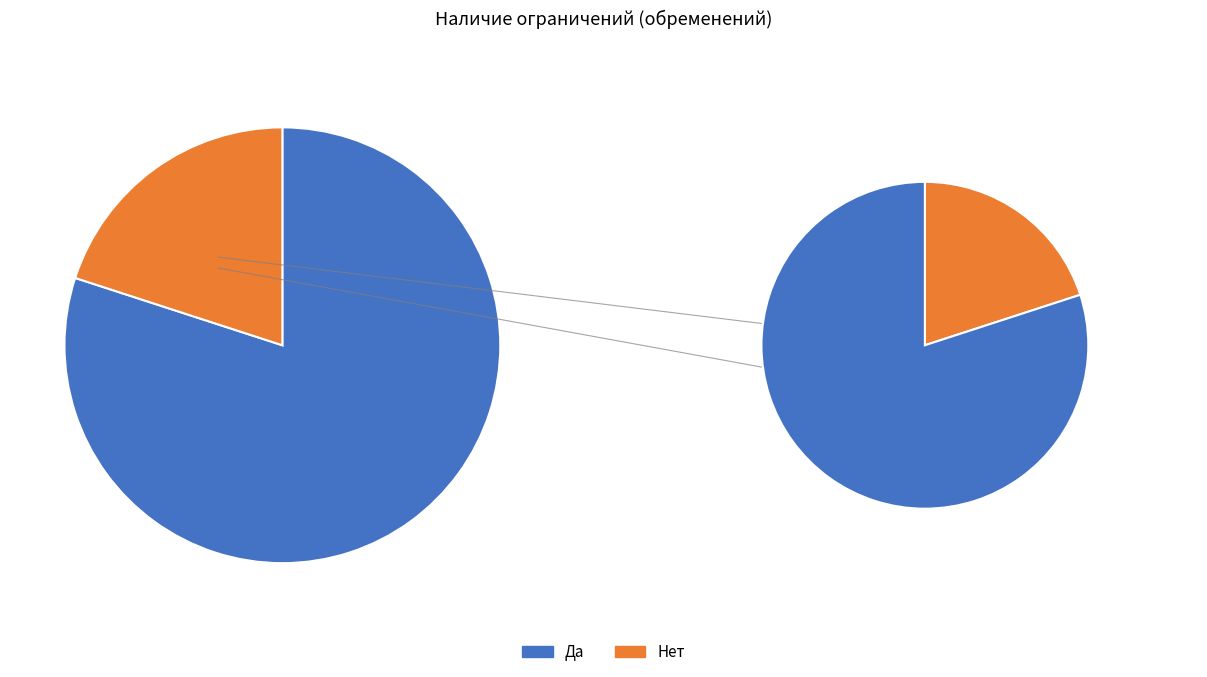

Which has a higher value, Да or Нет?

Да